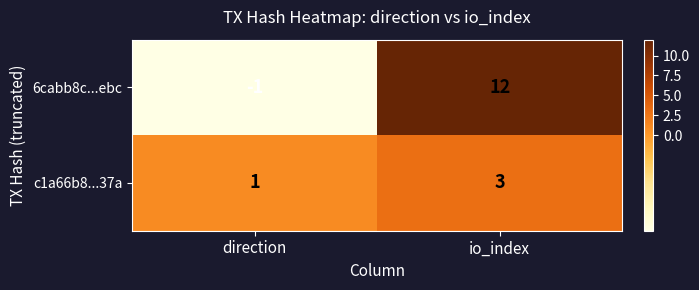

Which series has the largest total across all categories?

6cabb8c...ebc